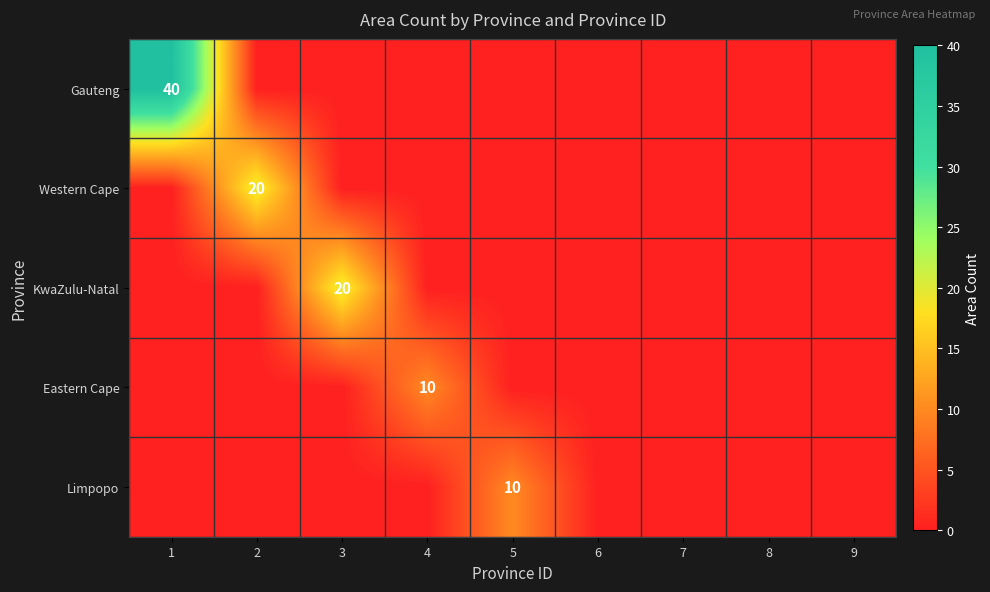

Which category has the highest value across all series?

1